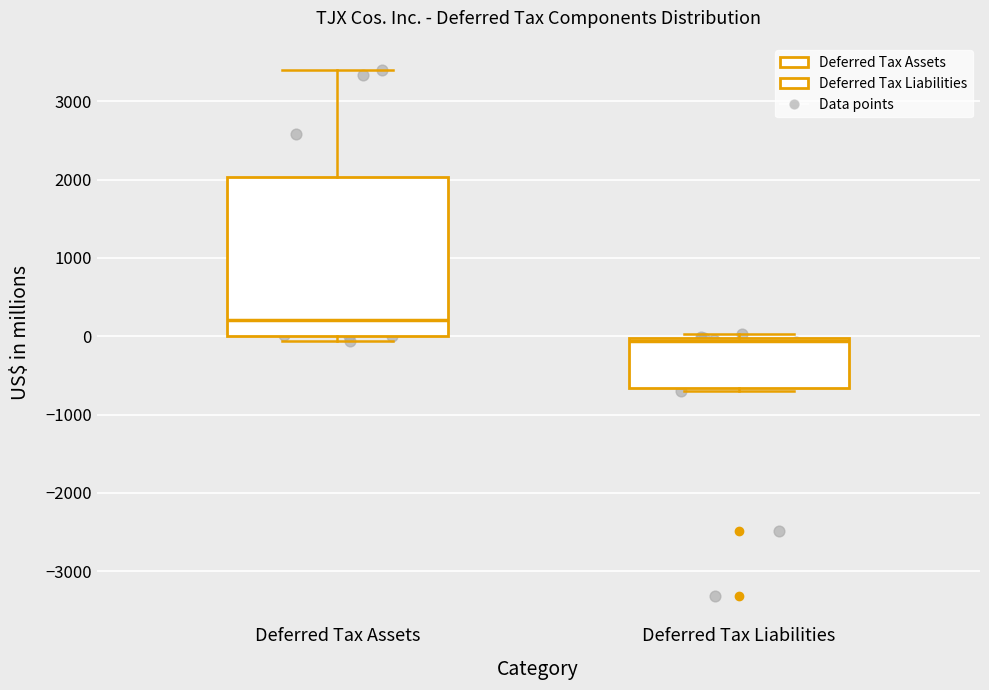

Reading left to right, read every box against the y-axis: the position of its median line, the range the box covers, and the ends of its whiskers. The values are not printed on the chart, so give them approximately, as read against the axis.

Deferred Tax Assets: median 200, box 0 to 2000, whiskers -100 to 3400
Deferred Tax Liabilities: median -100, box -700 to 0, whiskers -700 (just below the box's lower edge) to 0 (just above the box's upper edge)